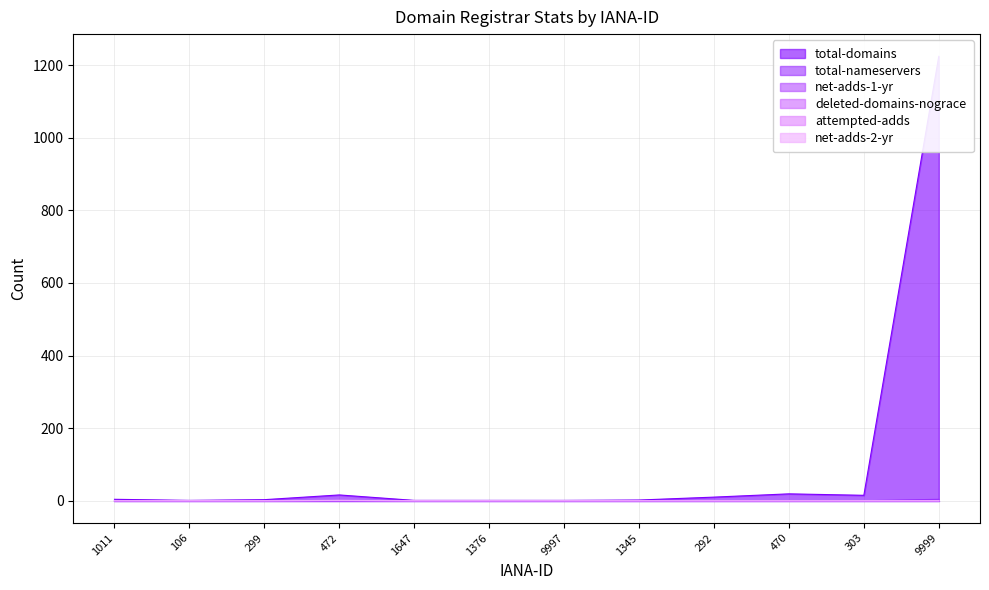

At how many categories does at least one series exceed 1033?

1